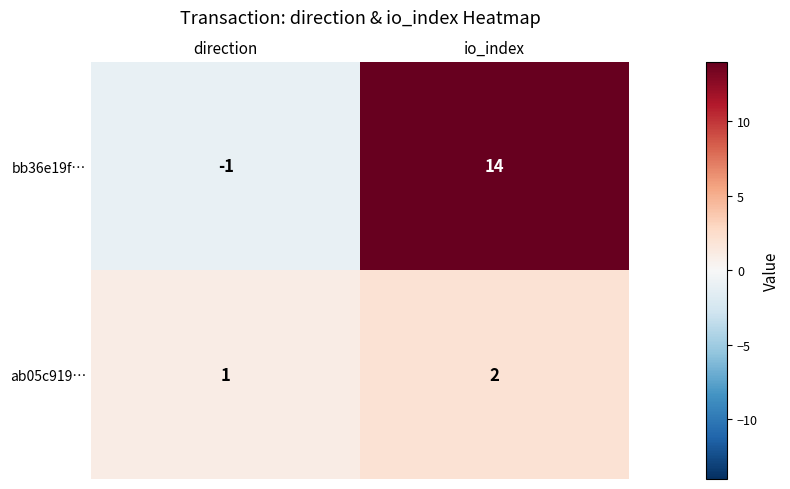

How many series are shown in this chart?

2